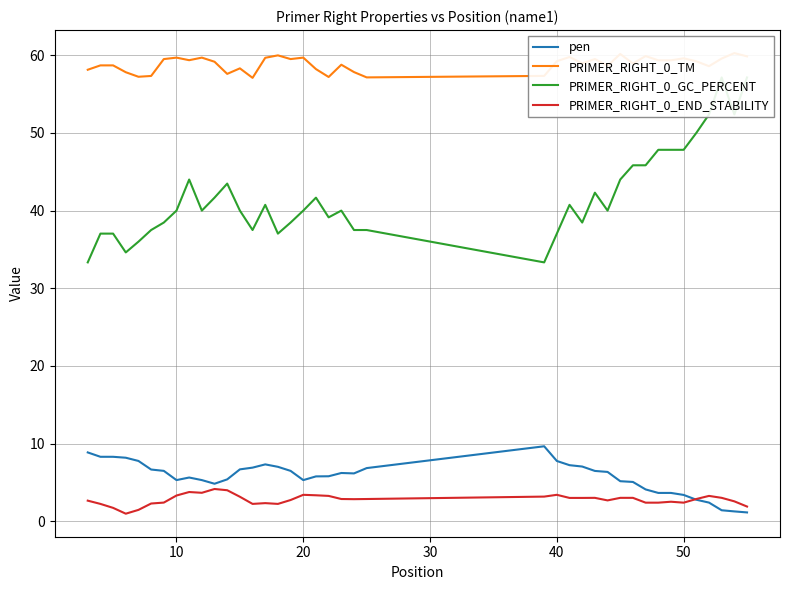

The pen series shows 3.4 at 50. True or false?

True